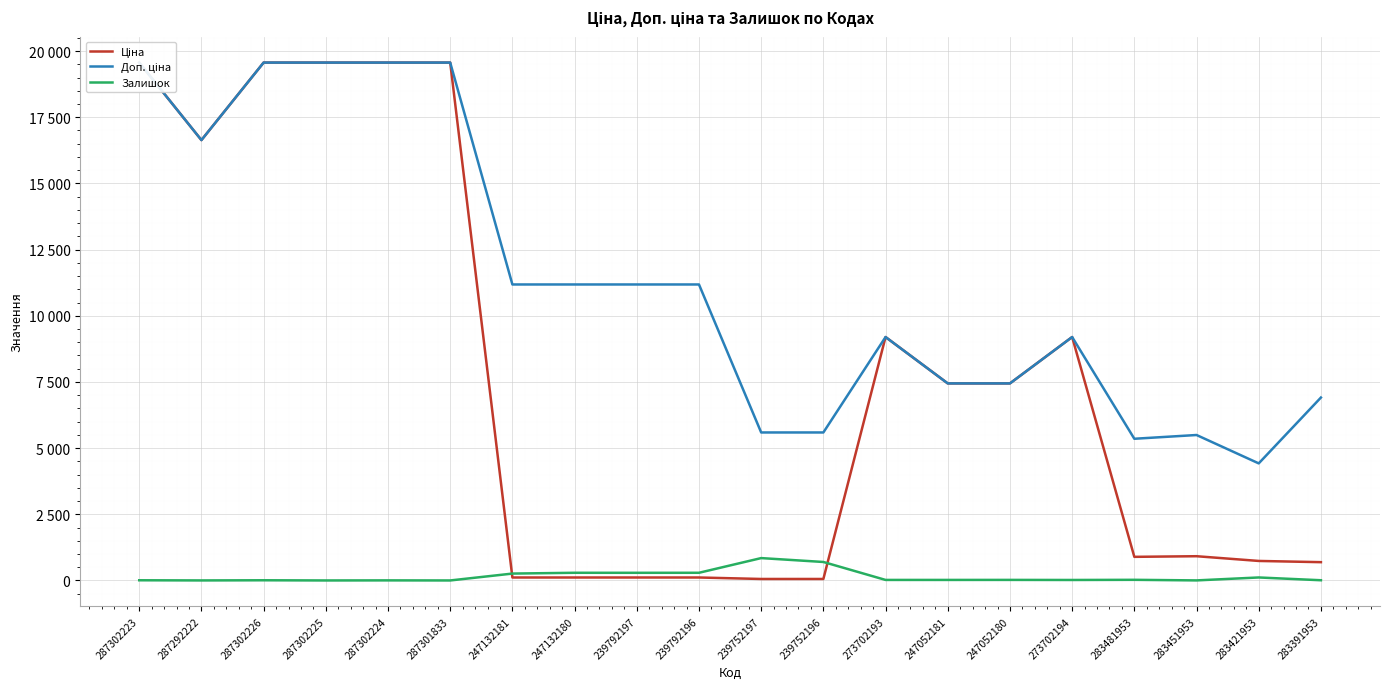

How many interior local peaks does the Залишок series have?

7